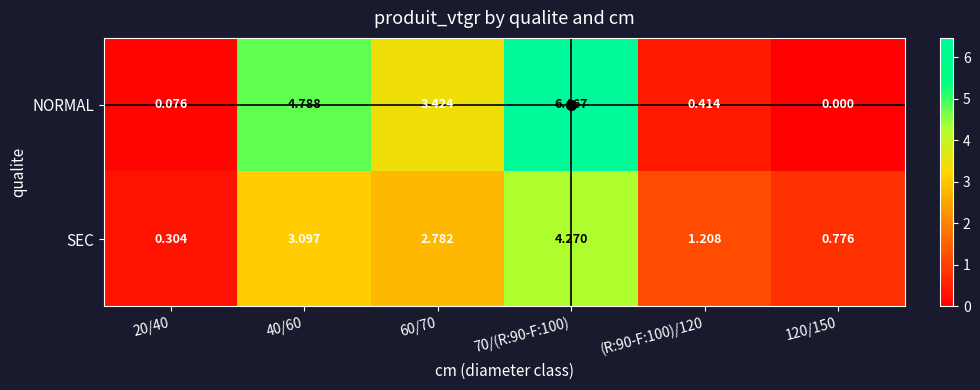

Which series changed the most between 20/40 and 70/(R:90-F:100)?

NORMAL